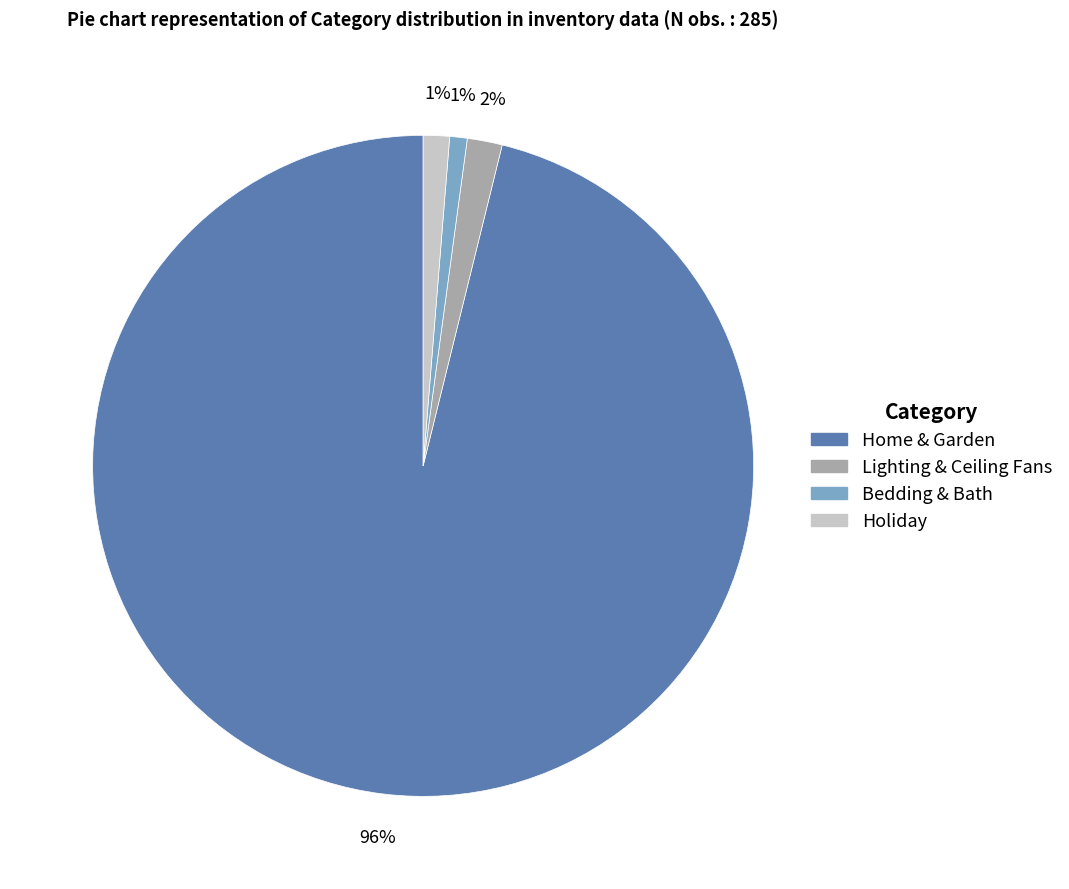

To the nearest percent, what is the combined percentage of Bedding & Bath and Home & Garden?

97%